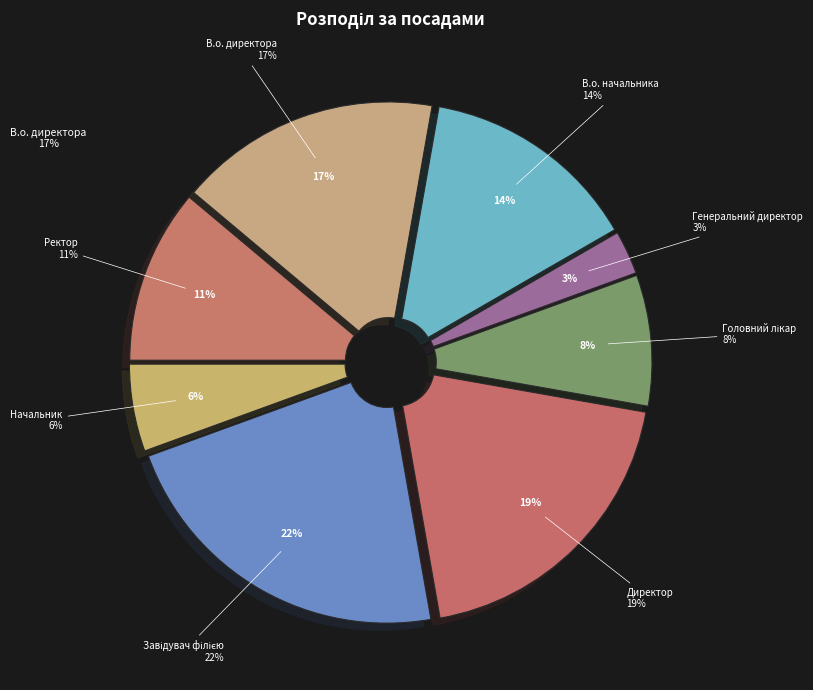

Is it true that Начальник is 6% of the pie?

True